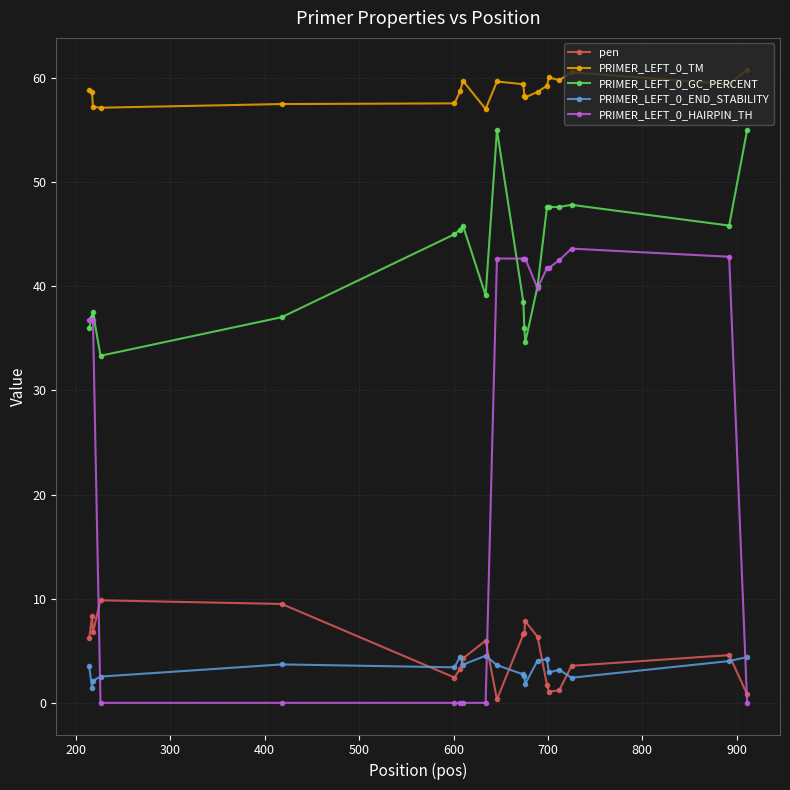

True or false: PRIMER_LEFT_0_END_STABILITY and PRIMER_LEFT_0_GC_PERCENT cross at least once.

False